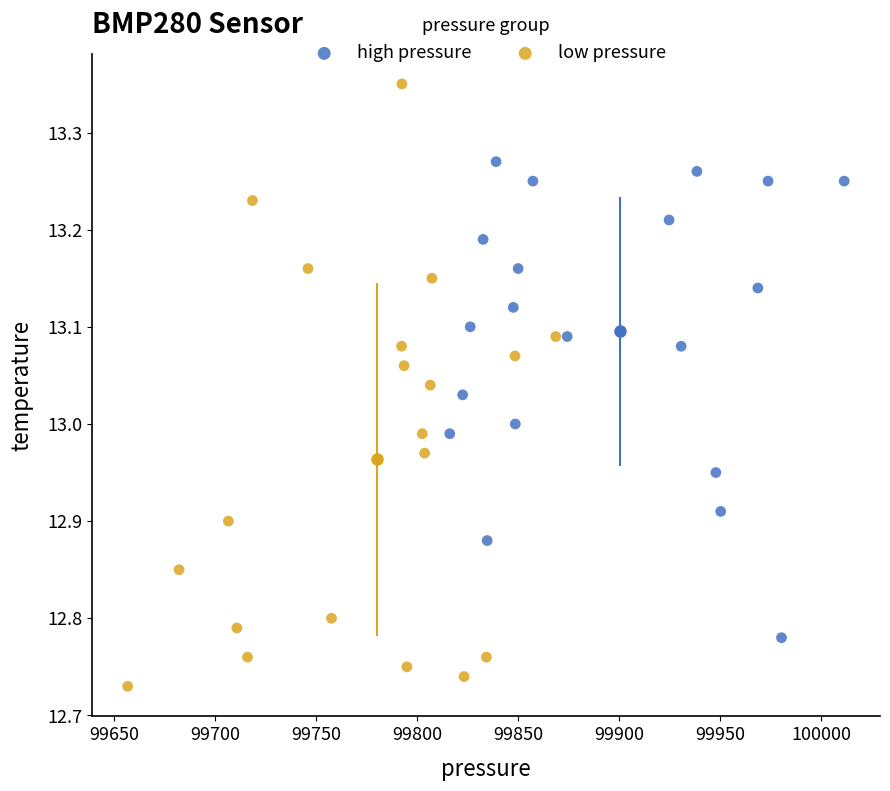

Which series has the widest spread of Y values?

low pressure